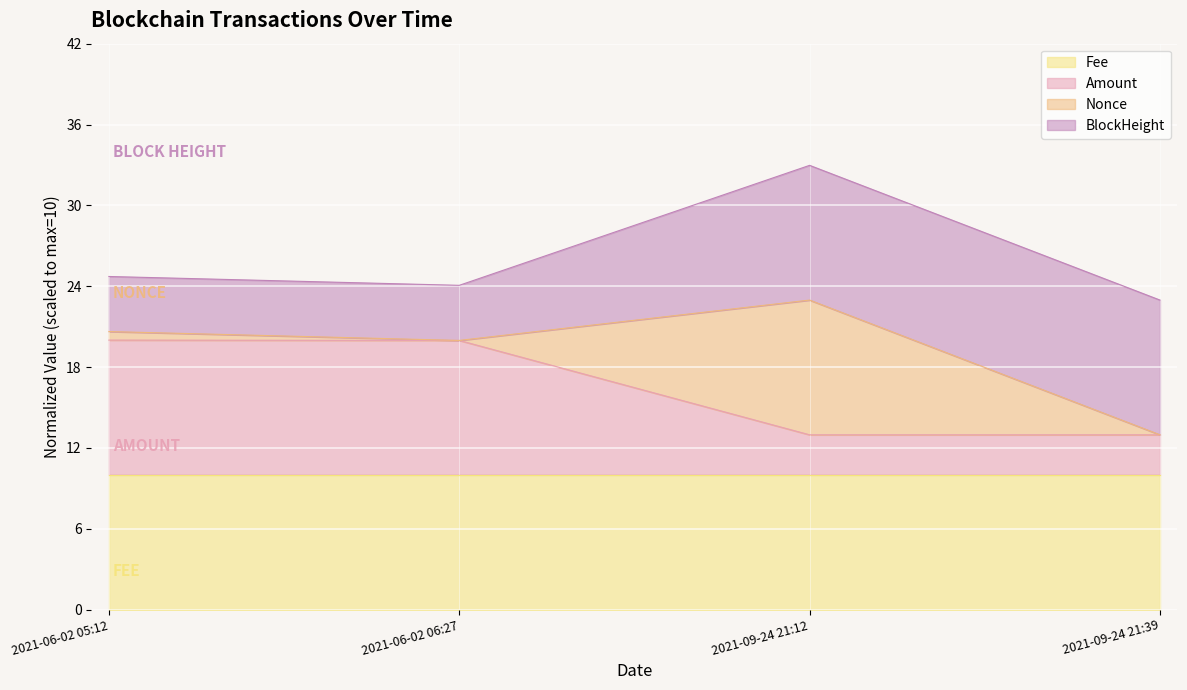

What is the total value across all series at 2021-09-24 21:12?

33.0